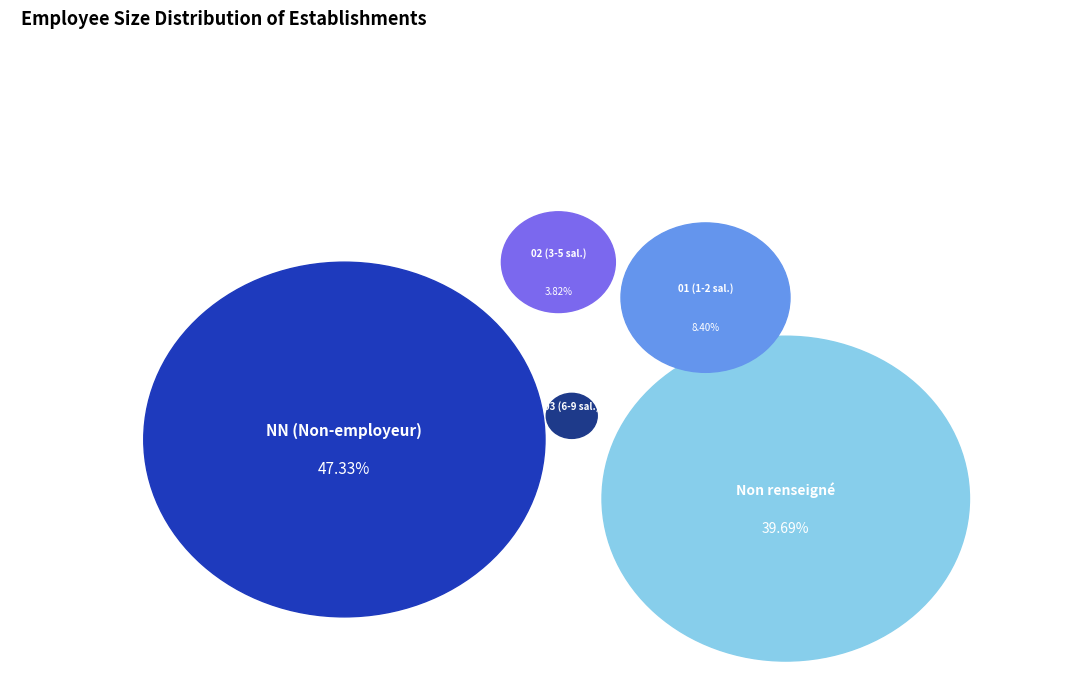

Is there any slice that represents more than half of the pie?

No